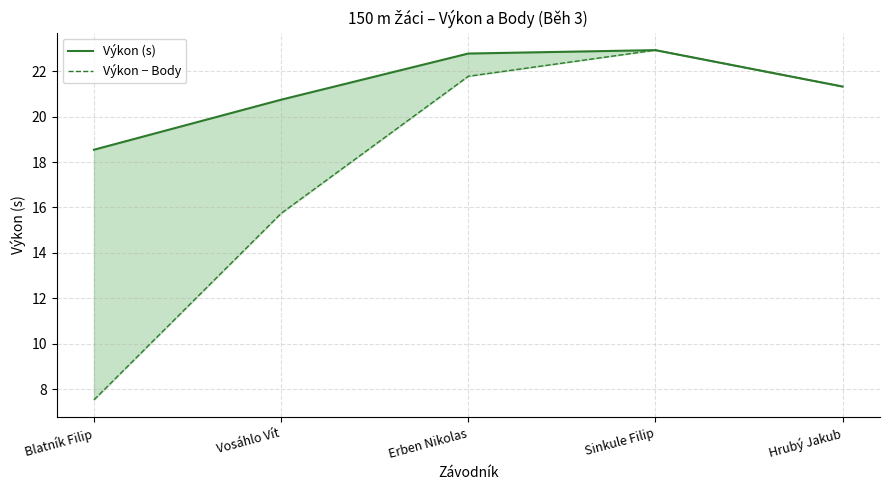

Which series has the widest spread of values?

Výkon − Body